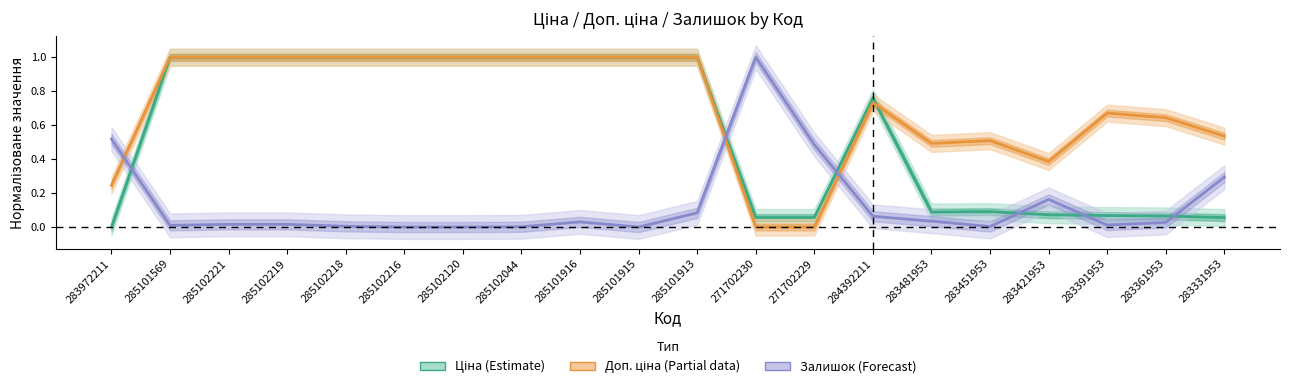

What is the label of the 2nd point from the left?

285101569